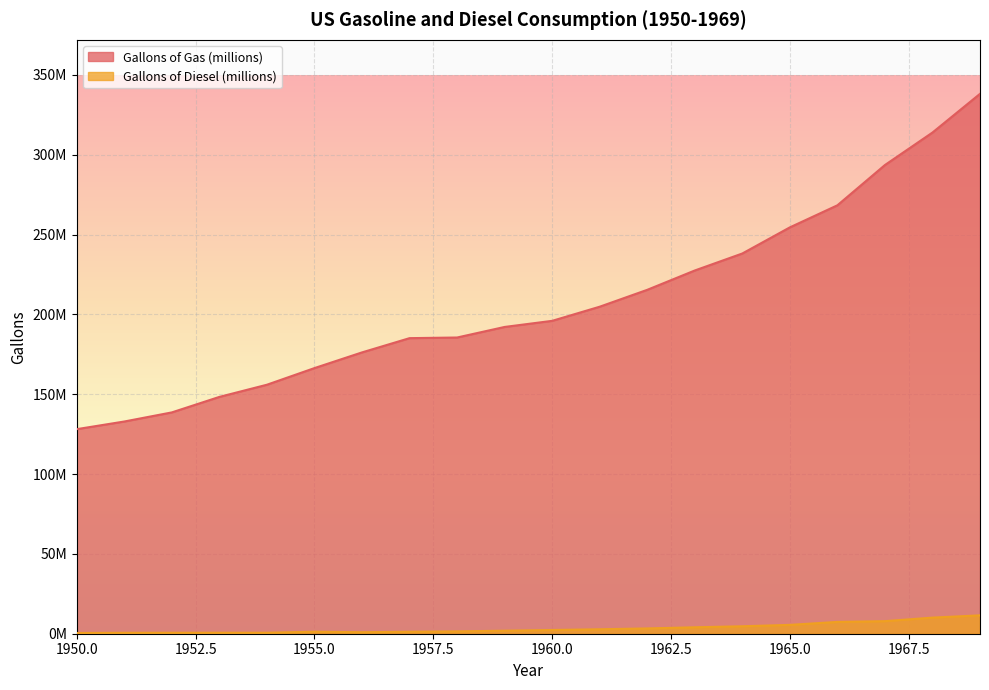

What is the value of the Gallons of Gas (millions) point at the 11th from the left?

195980000